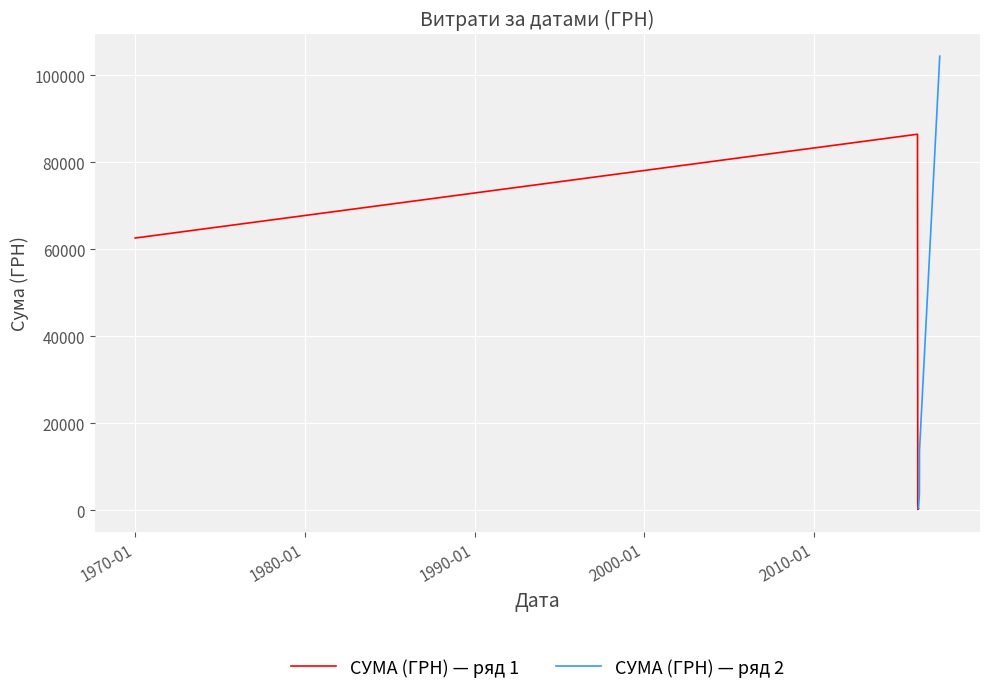

True or false: СУМА (ГРН) — ряд 1 has more than 0 points higher than both neighbors.

True